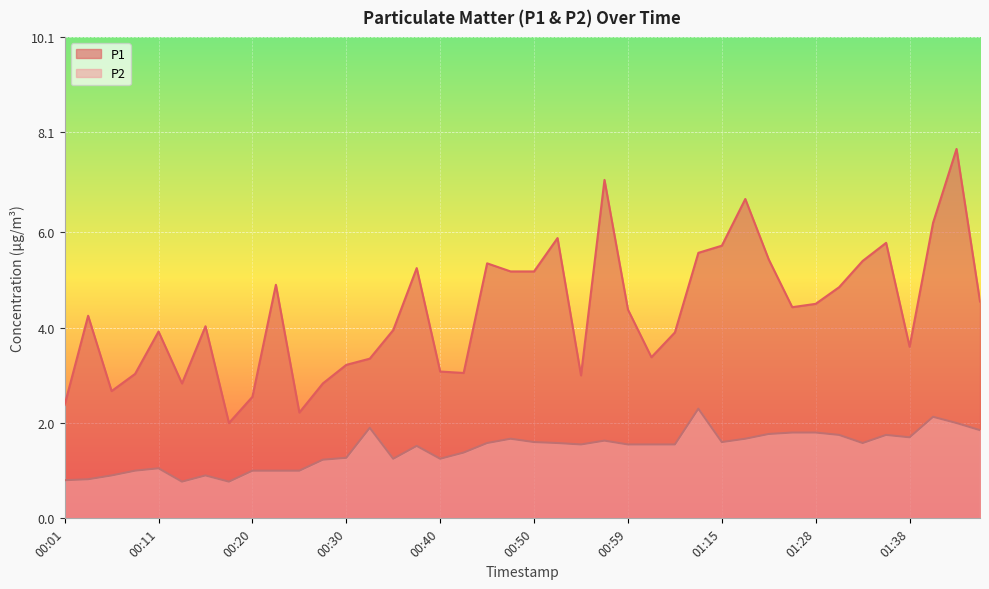

What is the smallest value displayed?

0.8